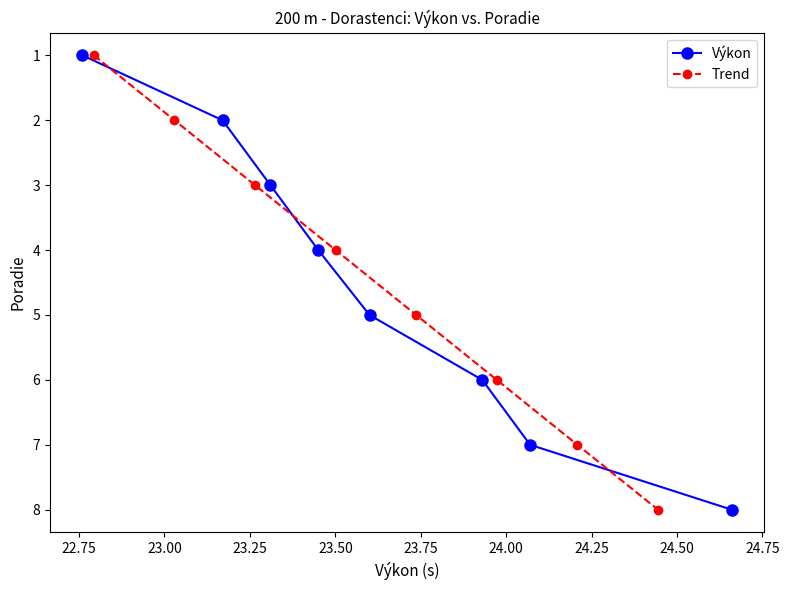

What is the maximum value for Výkon?

8